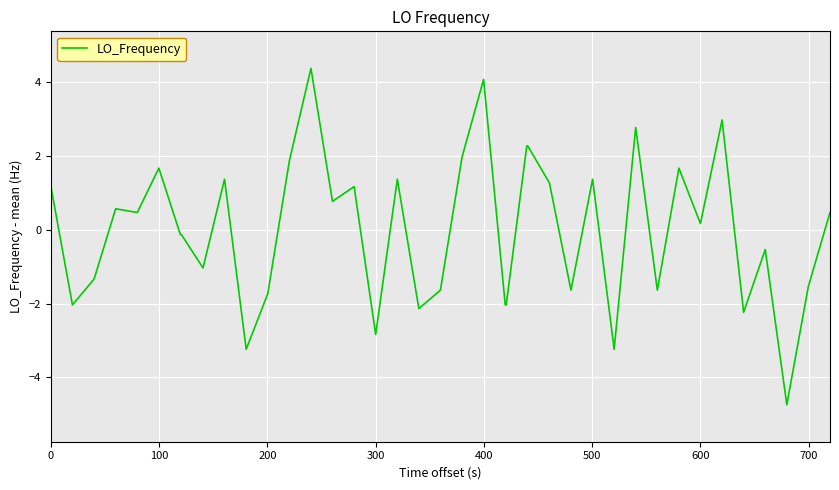

How many values are below 0?

19